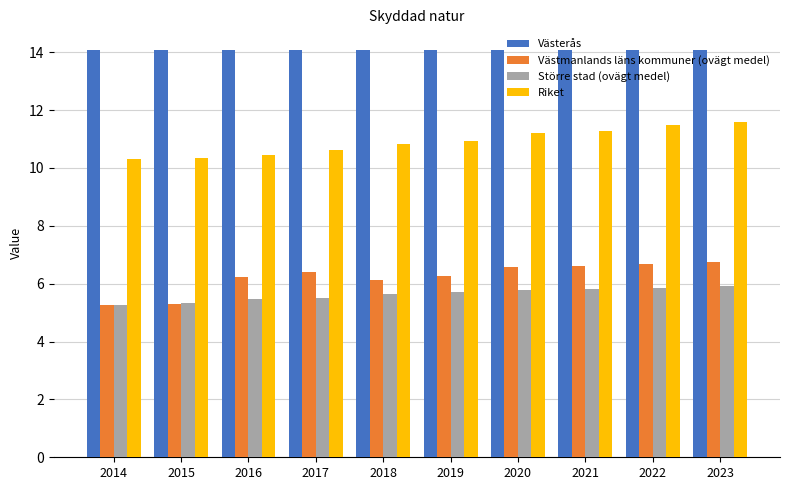

What is the value of the Västerås bar at the 6th from the left?

14.1